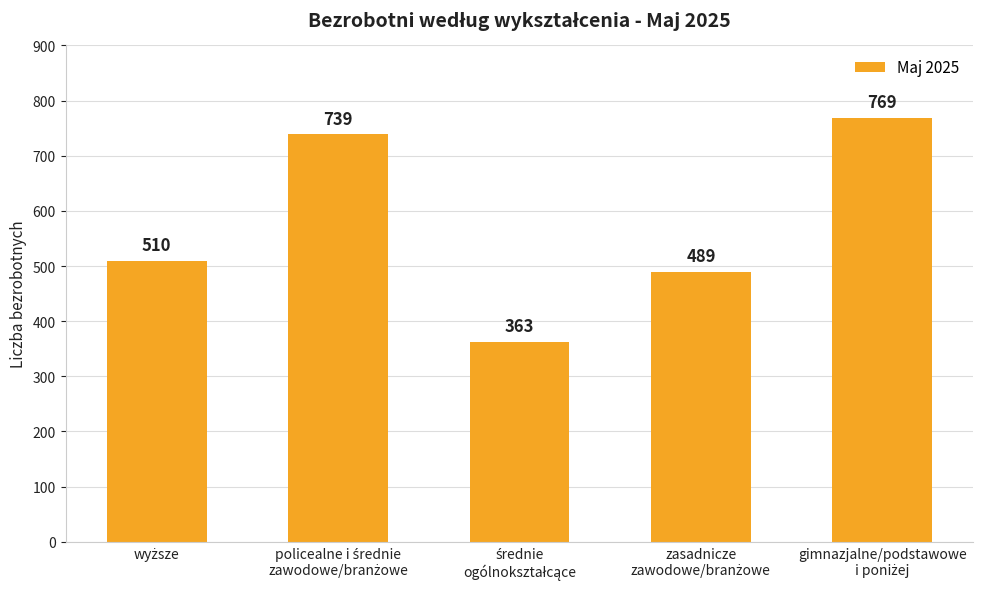

What is the sum of all values?

2870